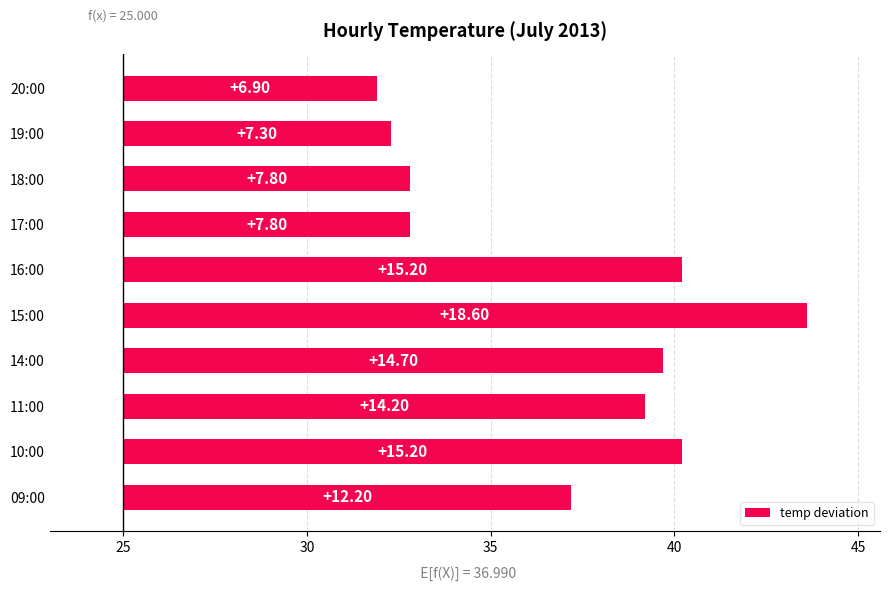

How many values are below 14?

5